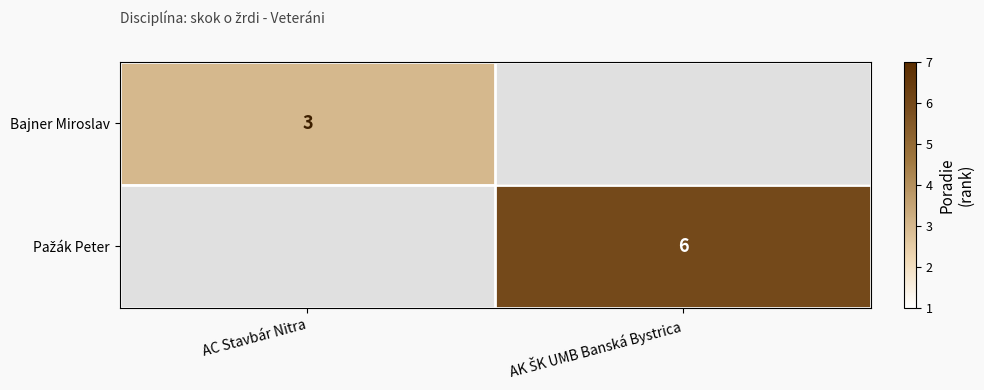

The Bajner Miroslav series shows 3 at AC Stavbár Nitra. True or false?

True